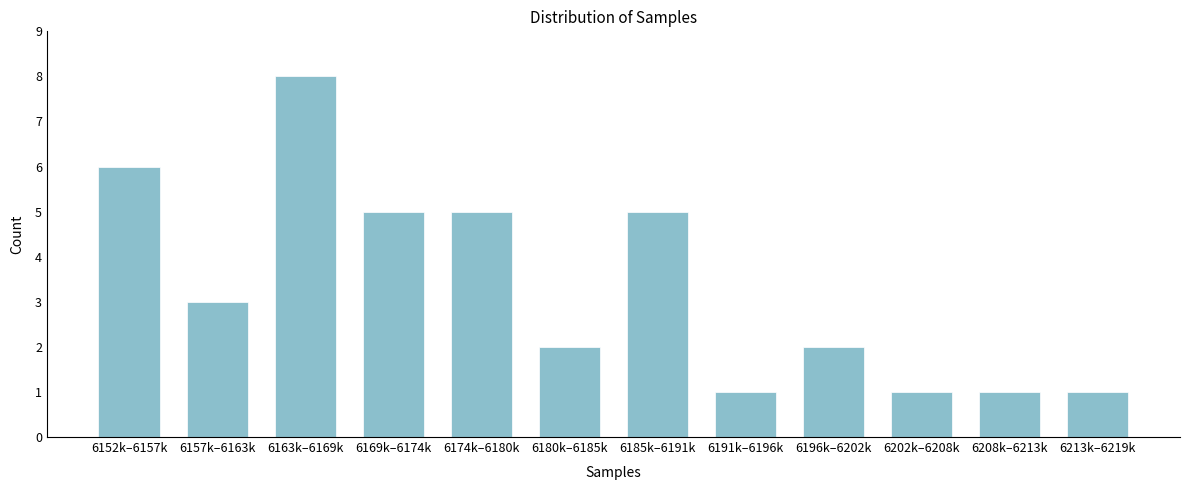

Reading left to right, transcribe all the data shown in this chart.

6	3	8	5	5	2	5	1	2	1	1	1